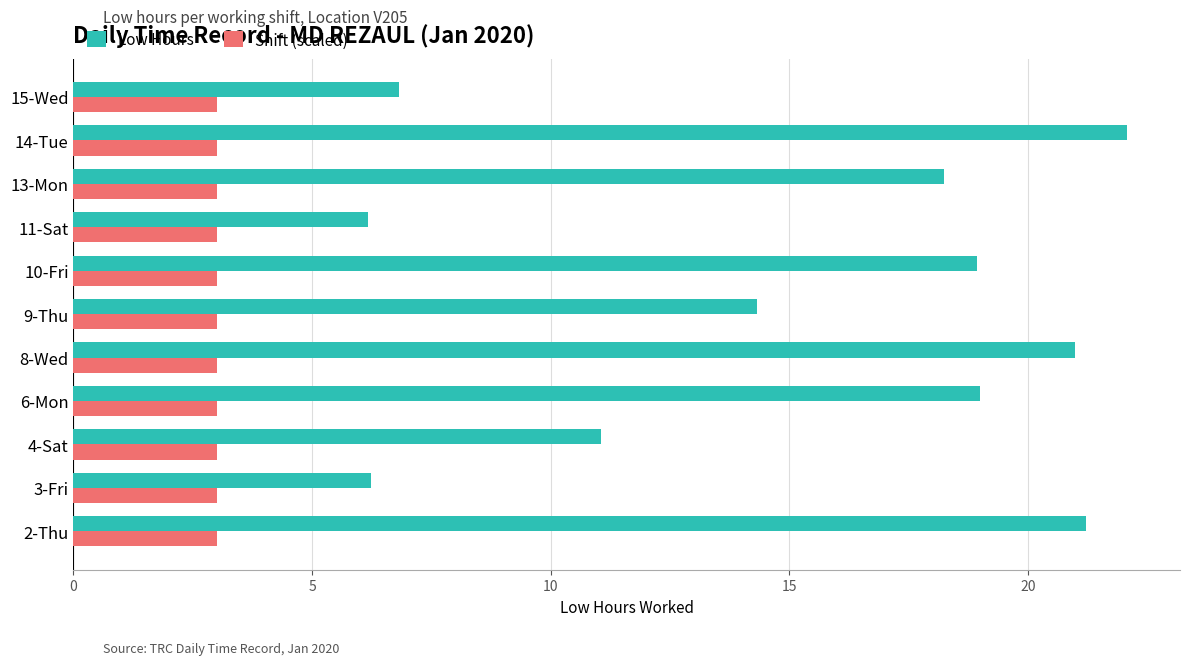

Which series has the largest total across all categories?

Low Hours